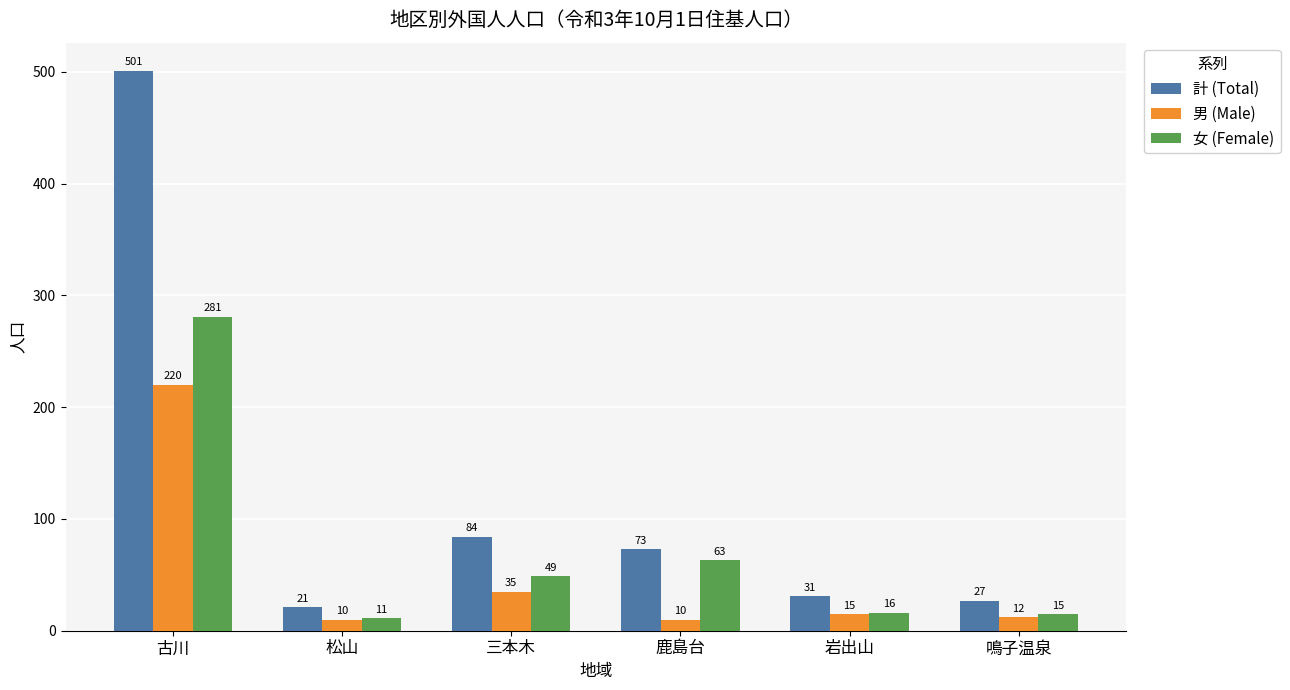

What is the label of the 3rd bar from the left?

三本木